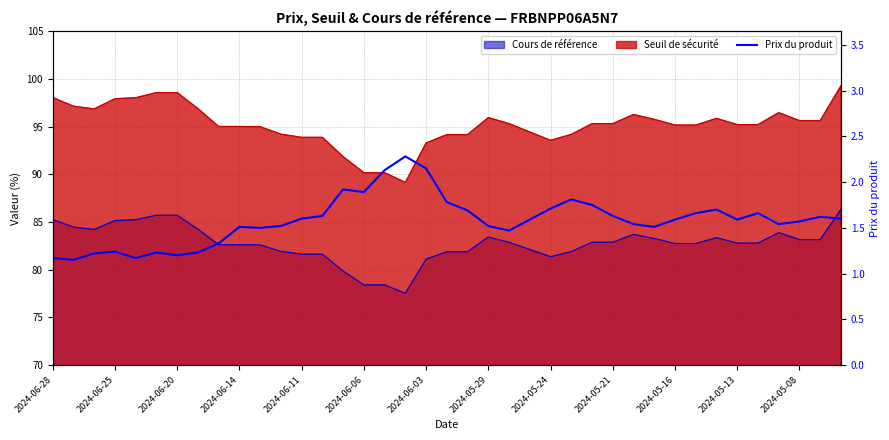

Where is the data nearest to the value 1?

2024-06-25